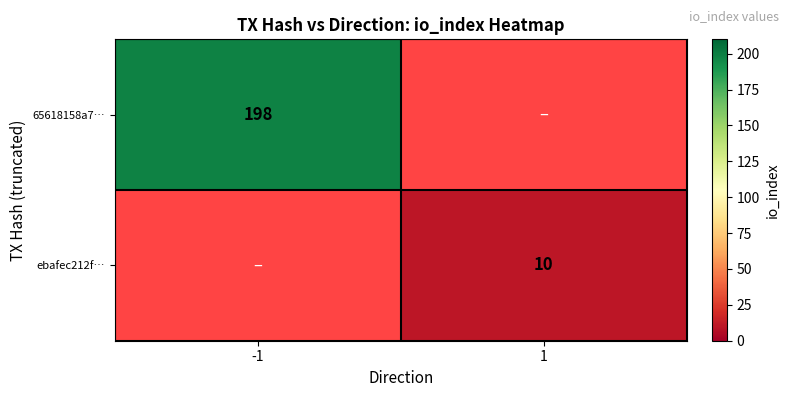

Is it true that 65618158a7… equals 198 at -1?

True